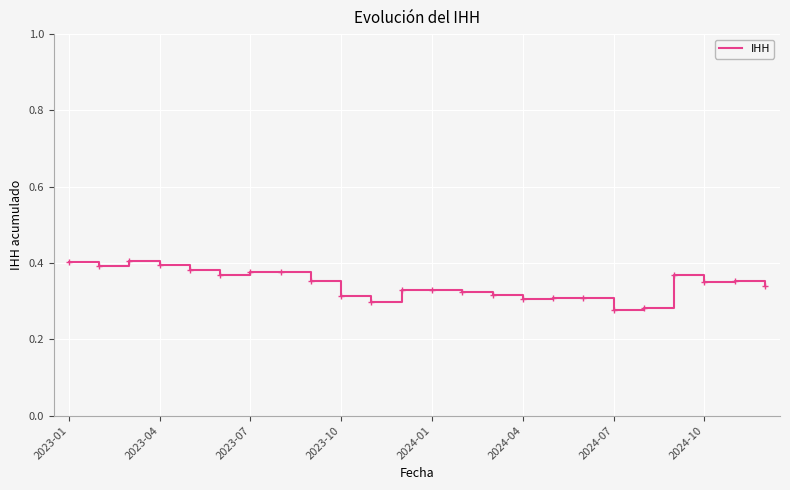

Count the number of data series in this chart.

1